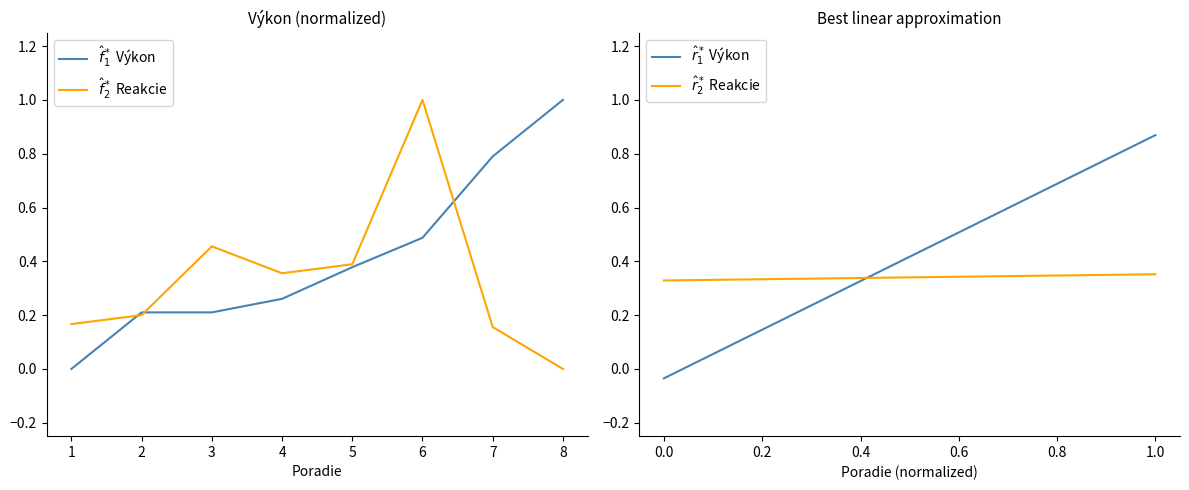

What is the value of the $\hat{r}_2^*$ Reakcie point at the 3rd from the left?

0.3